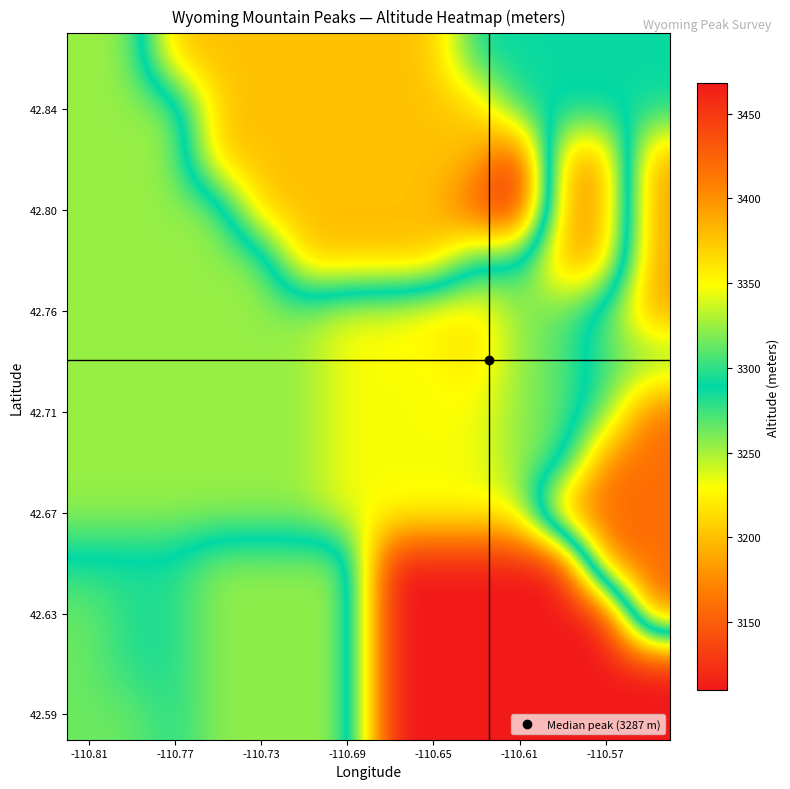

Count the number of data series in this chart.

14